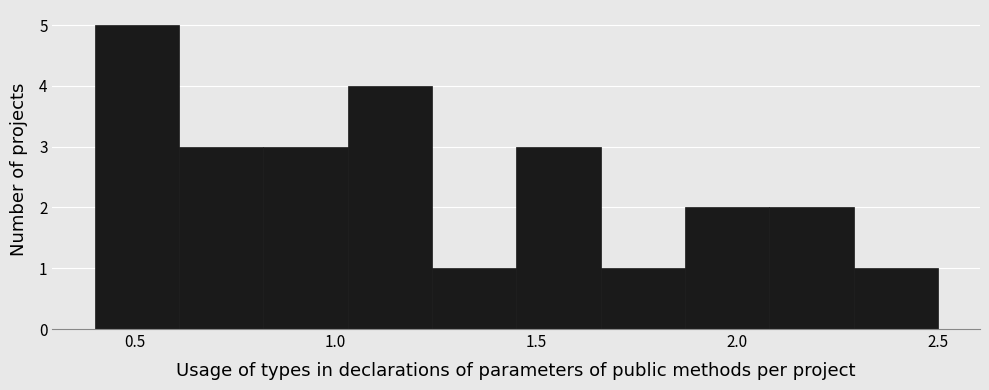

Reading left to right, transcribe this chart: for each bar, give the range it covers on the x-axis and its height. Neither the bar edges nor the heights are printed on the chart, so give them approximately, as read against the axes.

0.40 to 0.61: 5
0.61 to 0.82: 3
0.82 to 1.03: 3
1.03 to 1.24: 4
1.24 to 1.45: 1
1.45 to 1.66: 3
1.66 to 1.87: 1
1.87 to 2.08: 2
2.08 to 2.29: 2
2.29 to 2.50: 1